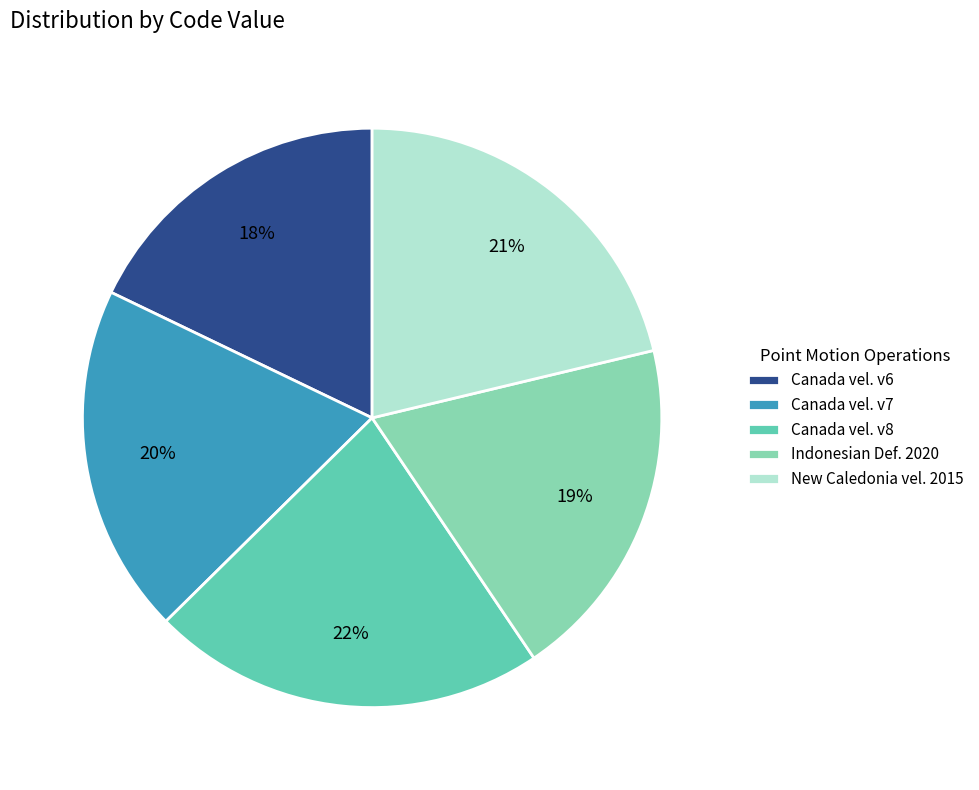

Is there any slice that represents more than half of the pie?

No